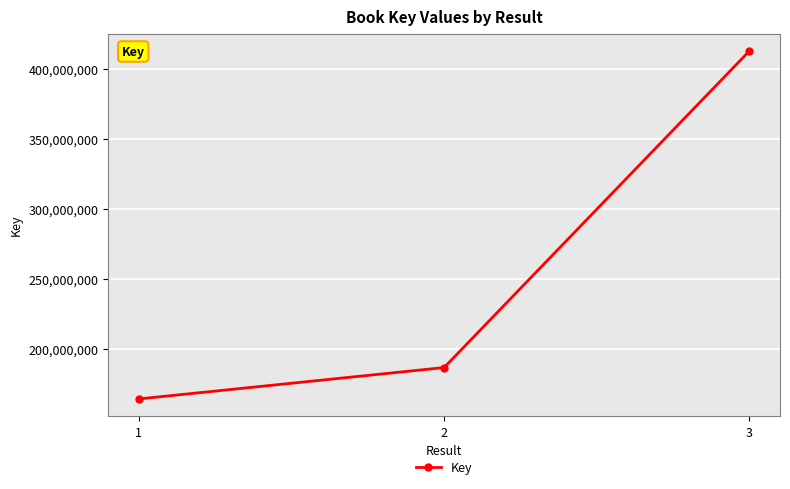

Reading right to left, transcribe all the data shown in this chart.

3=412742329	2=186671141	1=164260520